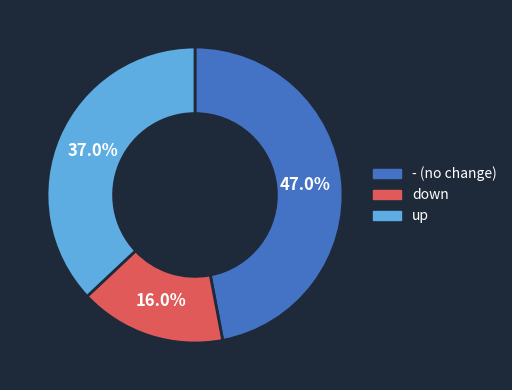

Which category has the smallest portion of the pie?

down